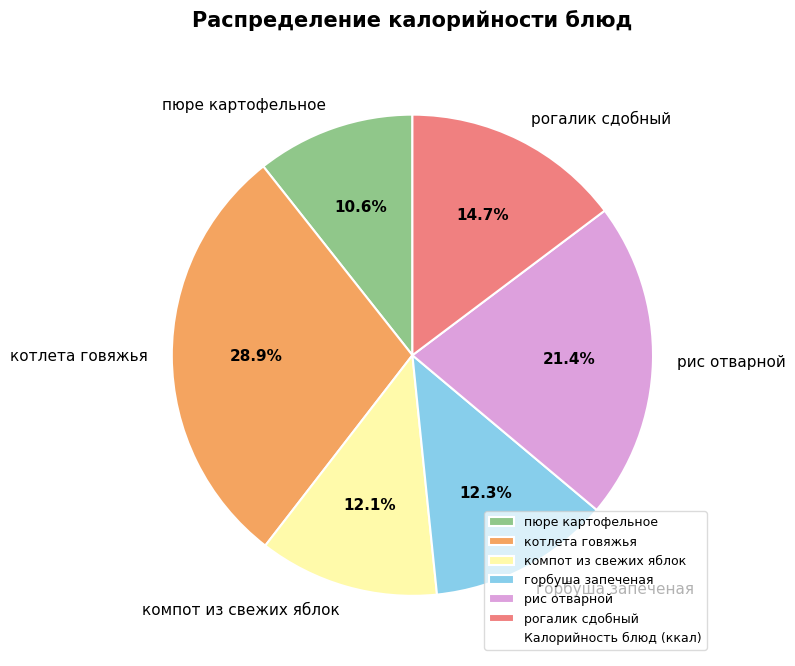

What is the smallest slice in the pie chart?

пюре картофельное